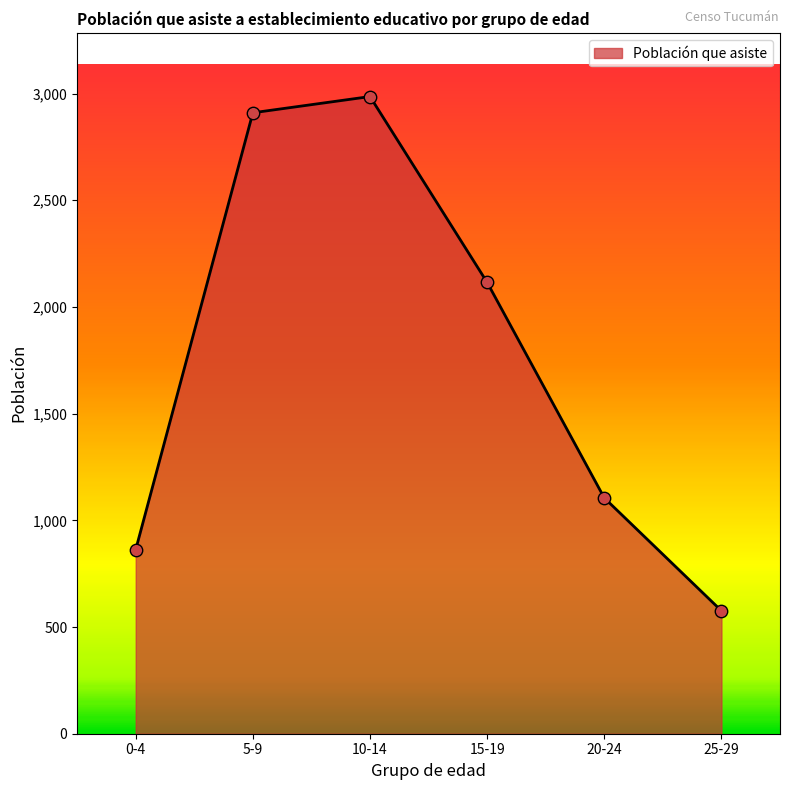

What is the ratio of the value at 25-29 to the value at 10-14?

0.2